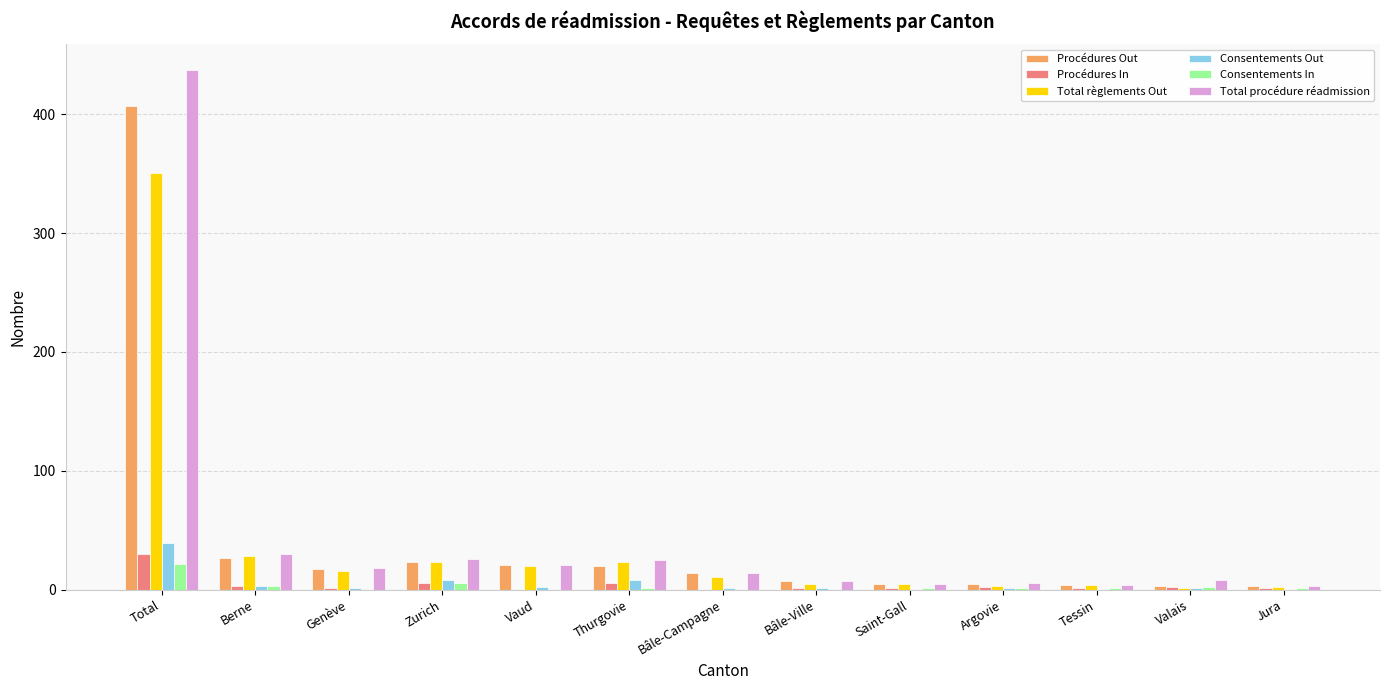

Which series has the widest spread of values?

Total procédure réadmission